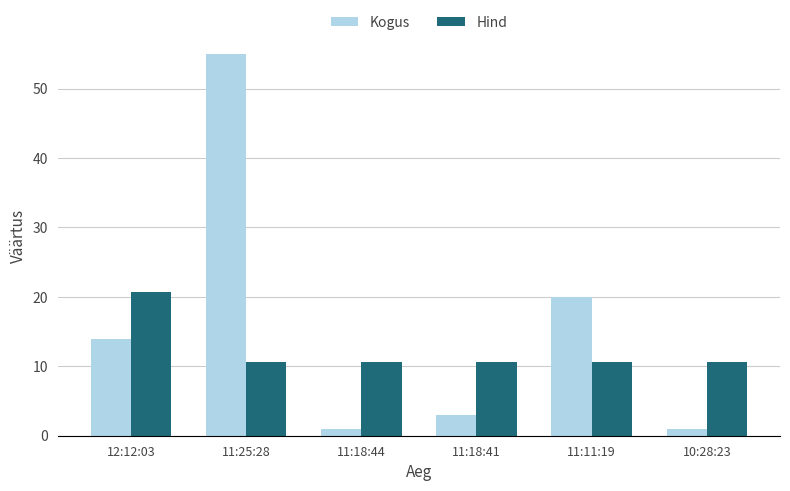

What is the total value across all series at 11:18:44?

11.7